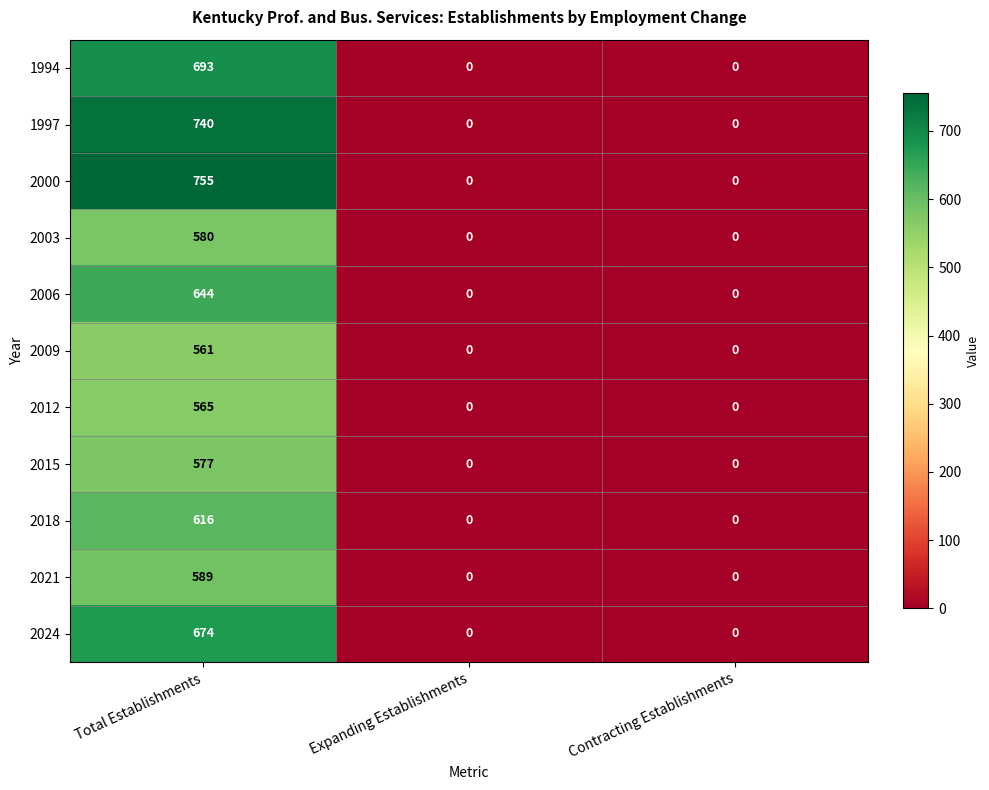

How many data points does each series have?

3